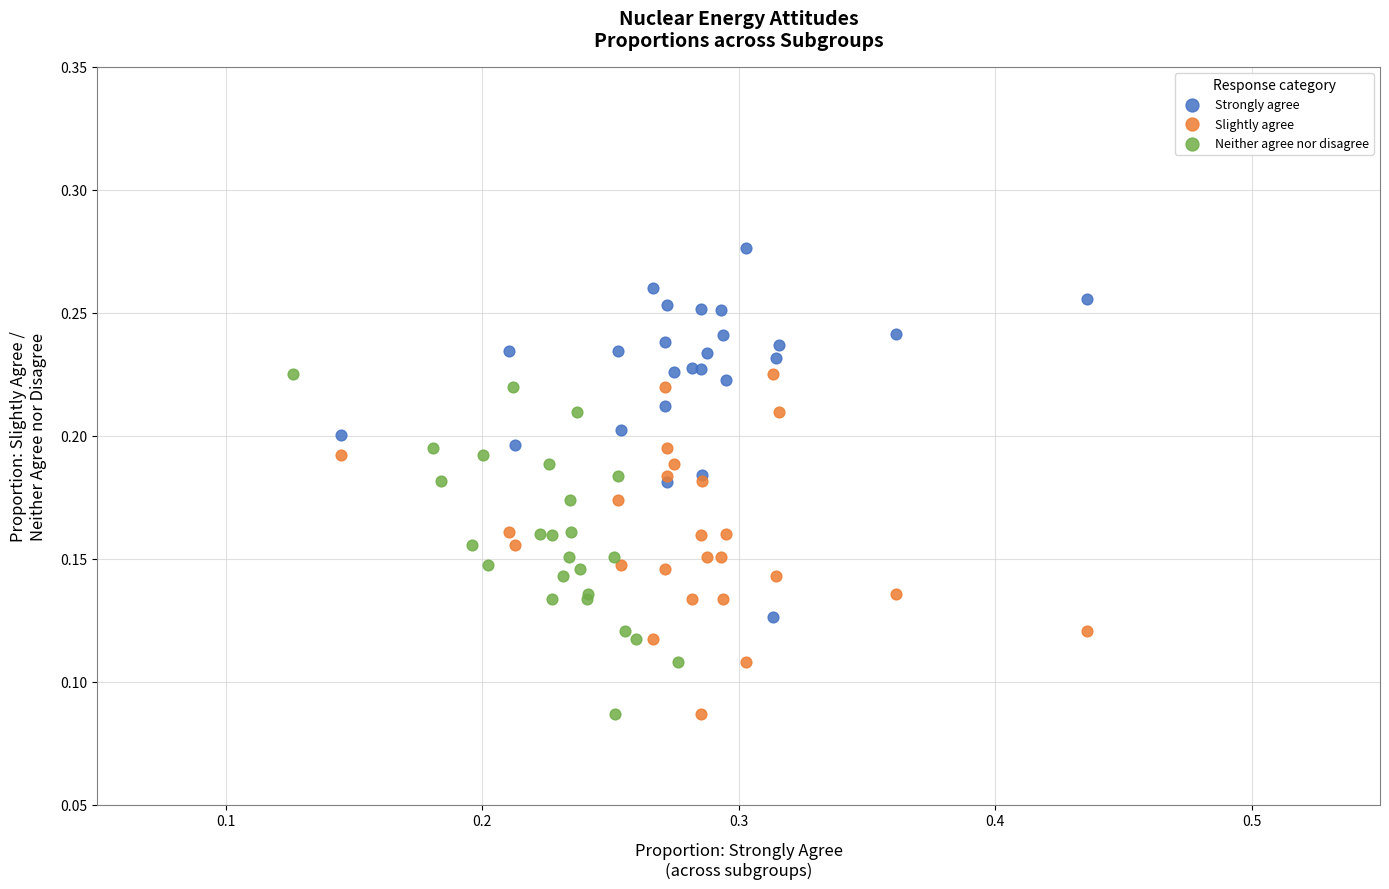

Which series contains the highest Y value?

Strongly agree